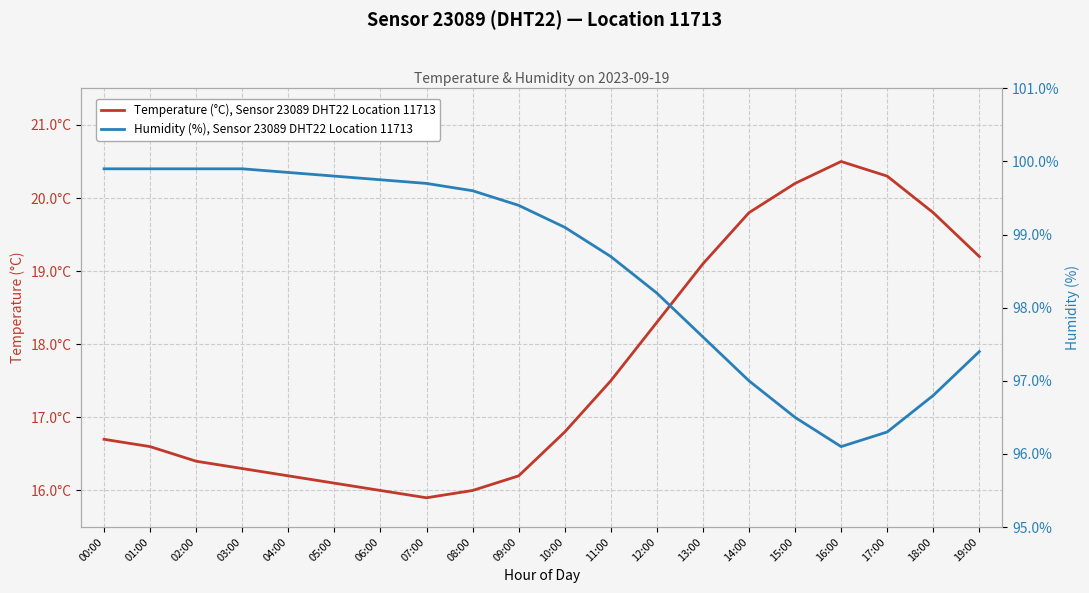

How many data points does each series have?

20